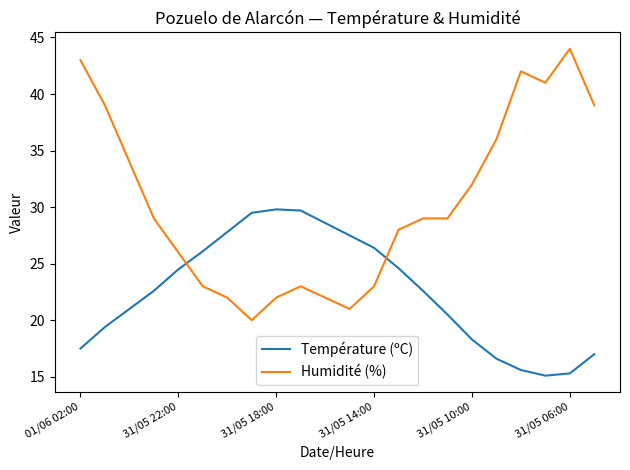

Which series has the widest spread of values?

Humidité (%)